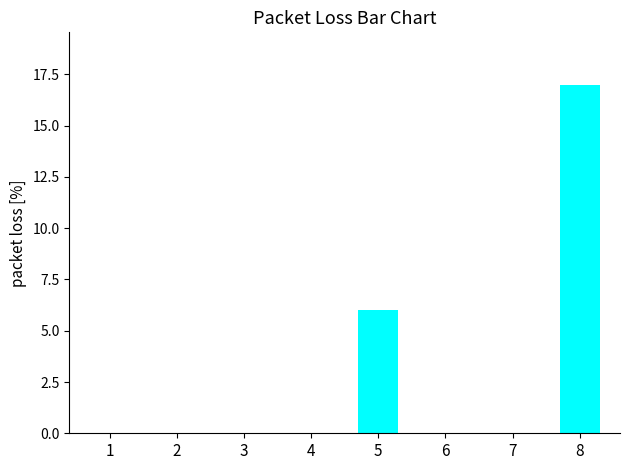

Count the number of categories in the chart.

8